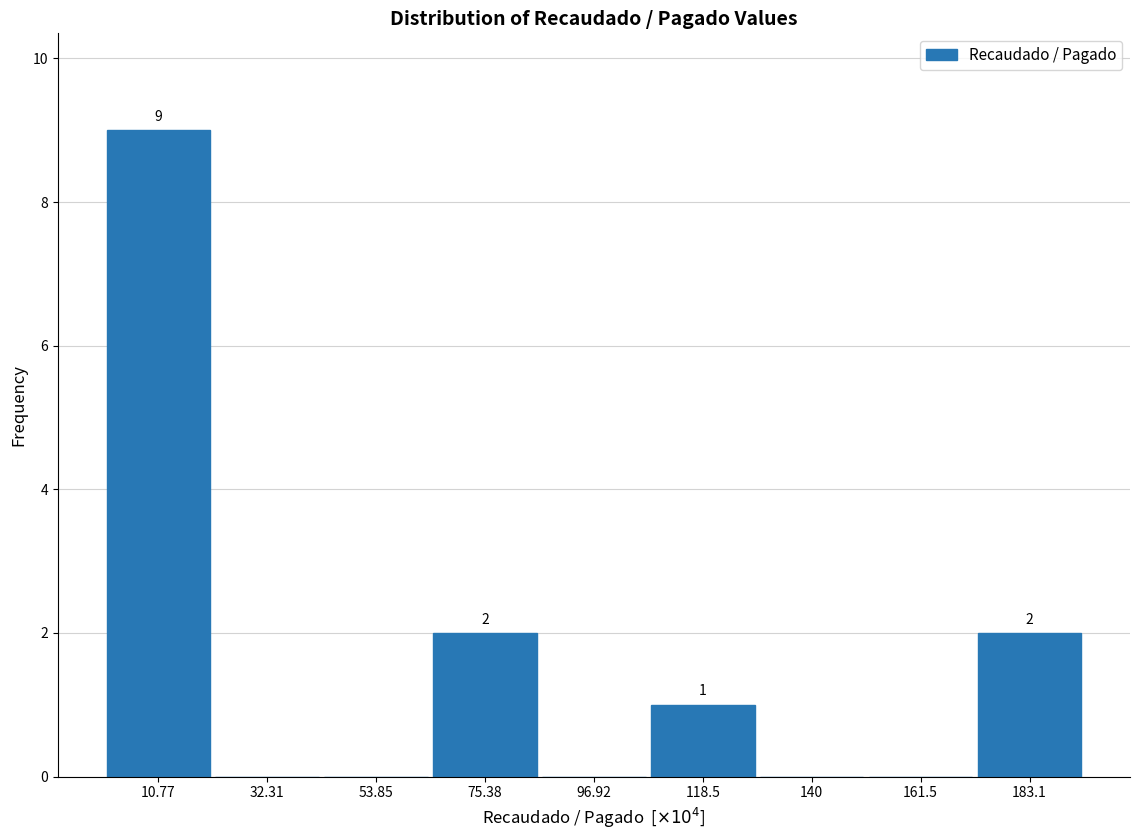

Reading left to right, transcribe all the data shown in this chart.

10.77=9	32.31=0	53.85=0	75.38=2	96.92=0	118.5=1	140=0	161.5=0	183.1=2